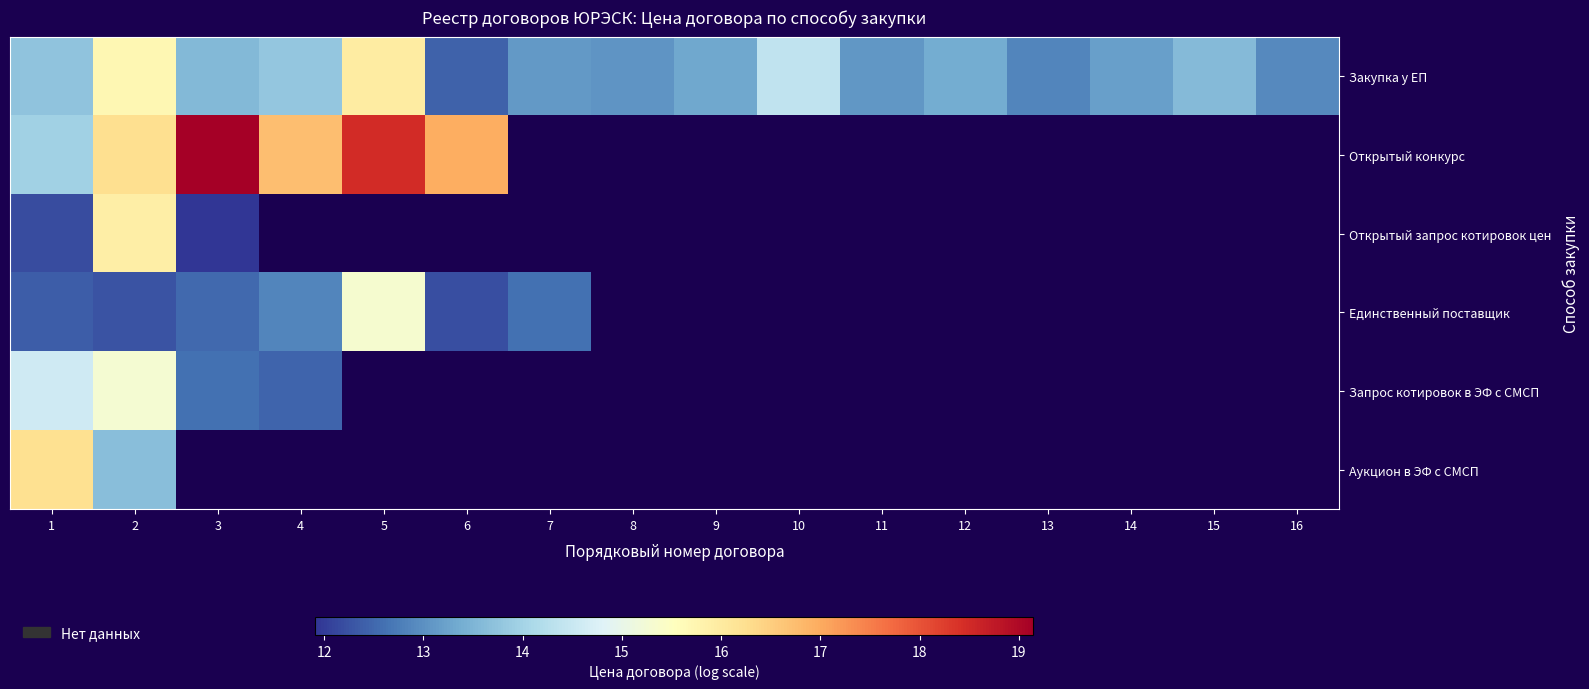

List the labels in order of Запрос котировок в ЭФ с СМСП value, smallest first.

4, 3, 1, 2, 5, 6, 7, 8, 9, 10, 11, 12, 13, 14, 15, 16